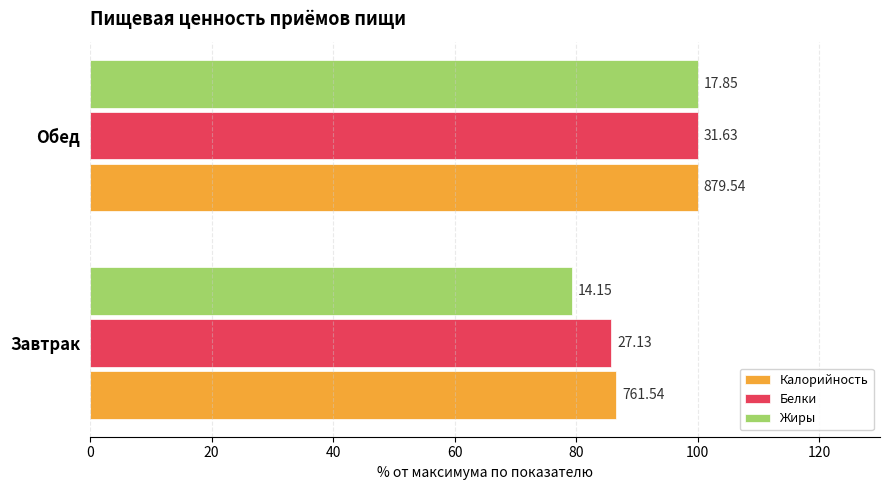

What are all the series names shown in the legend?

Калорийность, Белки, Жиры